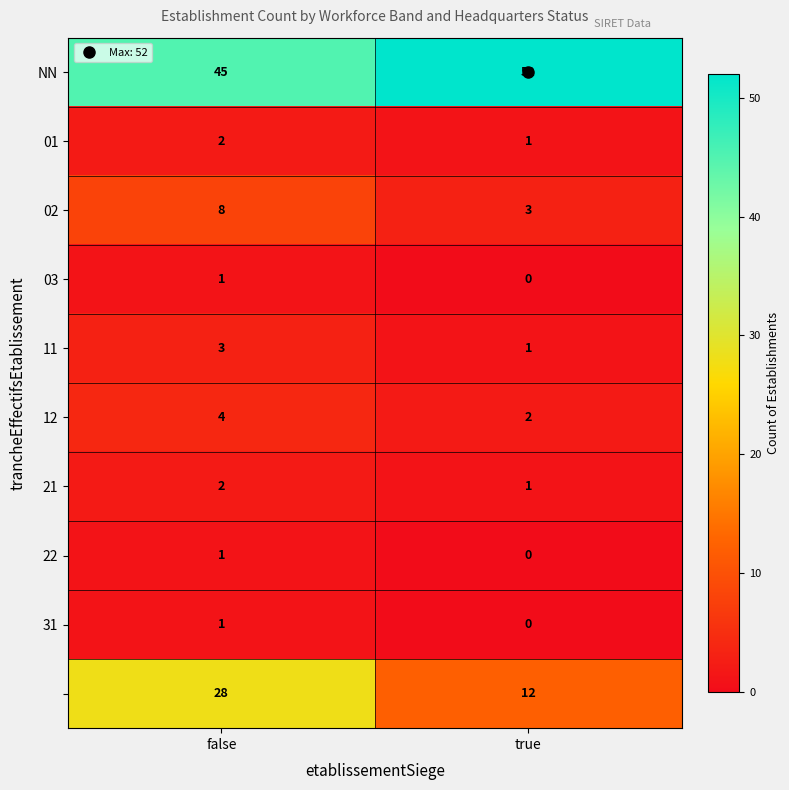

What is the greatest value displayed?

52